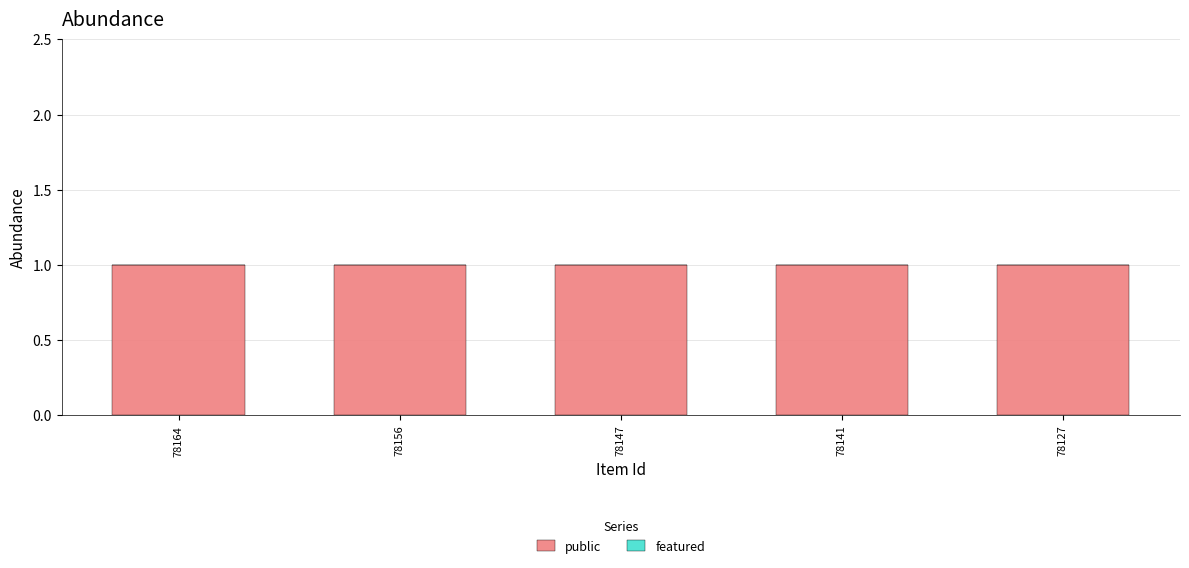

Reading left to right, extract all data points from this chart.

public: 78164=1	78156=1	78147=1	78141=1	78127=1
featured: 78164=0	78156=0	78147=0	78141=0	78127=0